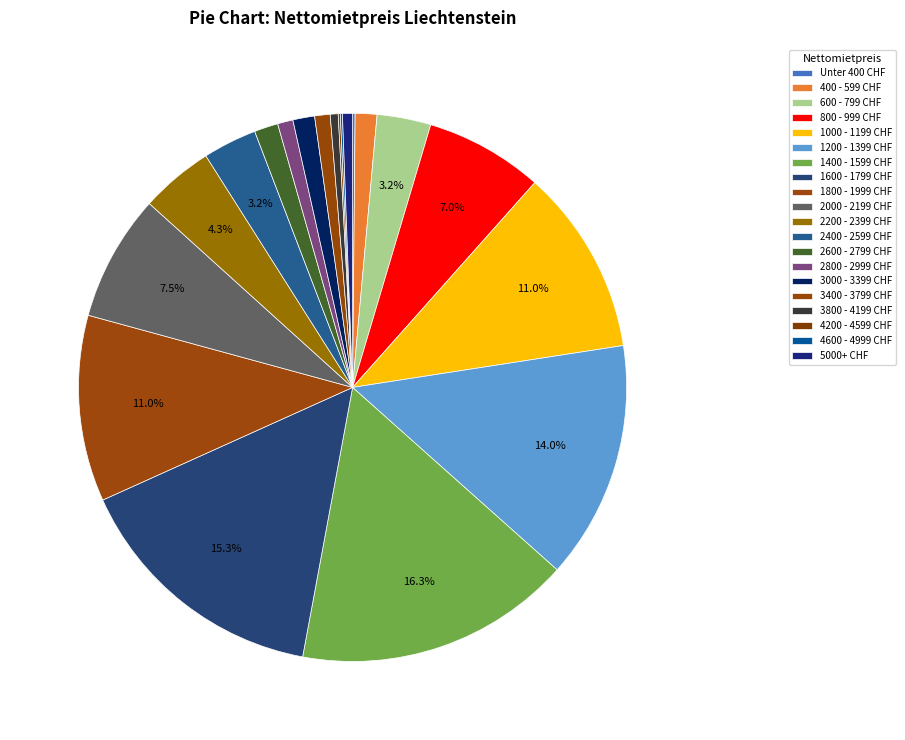

Rank the categories by value from highest to lowest.

1400 - 1599 CHF, 1600 - 1799 CHF, 1200 - 1399 CHF, 1000 - 1199 CHF, 1800 - 1999 CHF, 2000 - 2199 CHF, 800 - 999 CHF, 2200 - 2399 CHF, 600 - 799 CHF, 2400 - 2599 CHF, 2600 - 2799 CHF, 400 - 599 CHF, 3000 - 3399 CHF, 2800 - 2999 CHF, 3400 - 3799 CHF, 5000+ CHF, 3800 - 4199 CHF, Unter 400 CHF, 4200 - 4599 CHF, 4600 - 4999 CHF